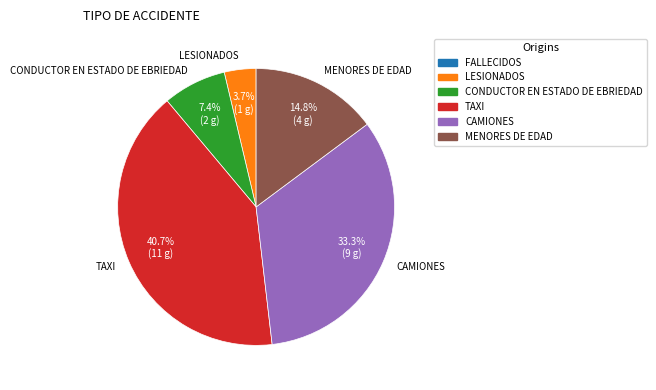

What is the total percentage of LESIONADOS and CONDUCTOR EN ESTADO DE EBRIEDAD?

11.1%